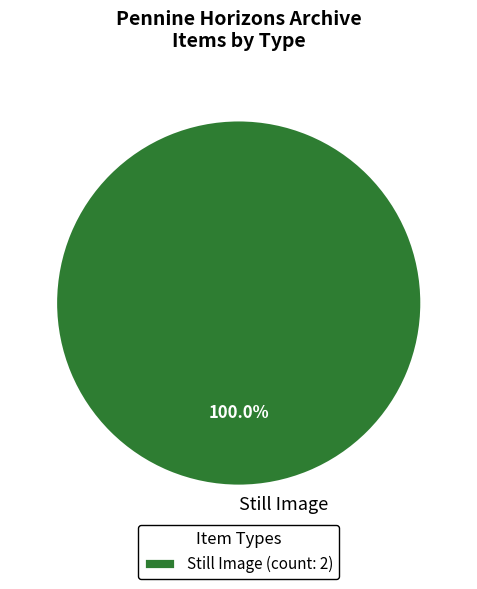

Is there a majority slice in this chart?

Yes